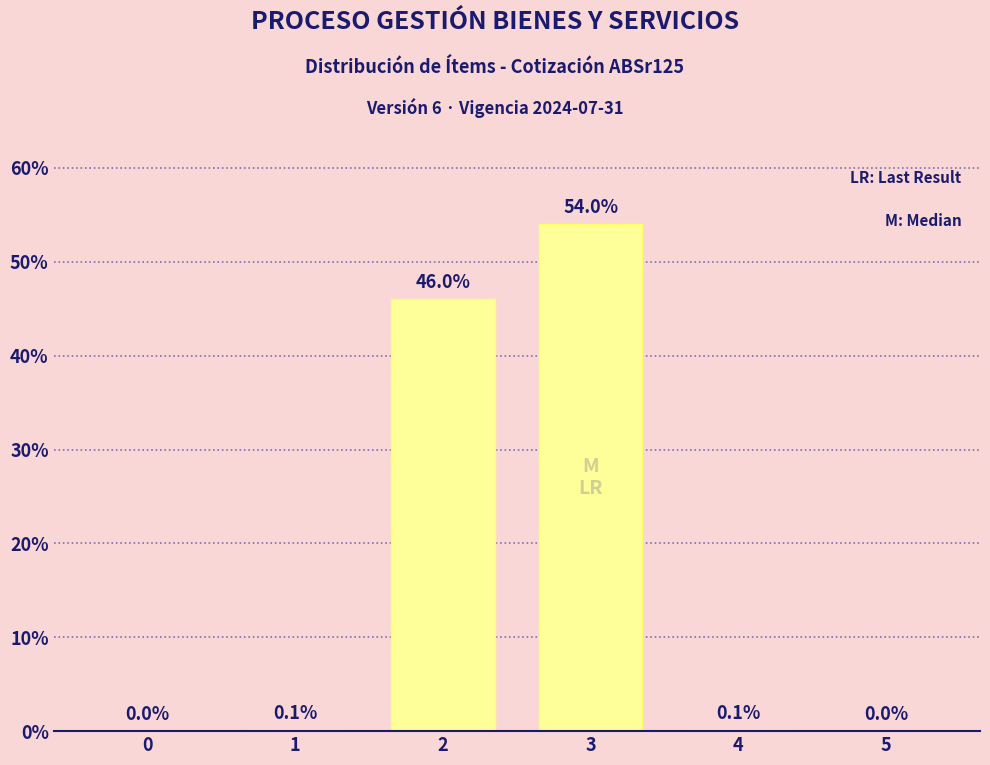

Reading left to right, what are all the values shown in this chart?

0.0	0.1	46.0	54.0	0.1	0.0